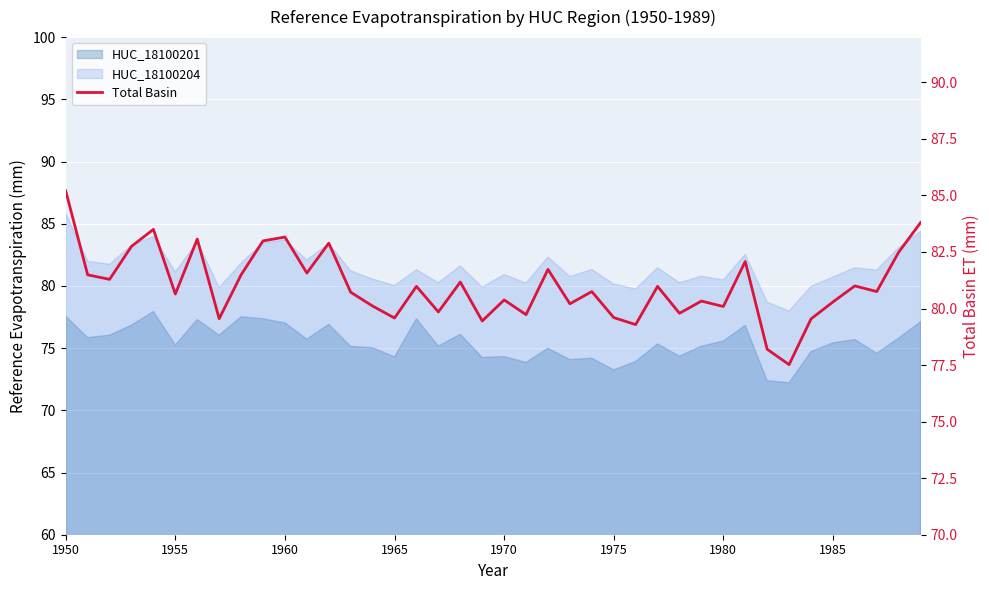

How many categories are shown in the chart?

40